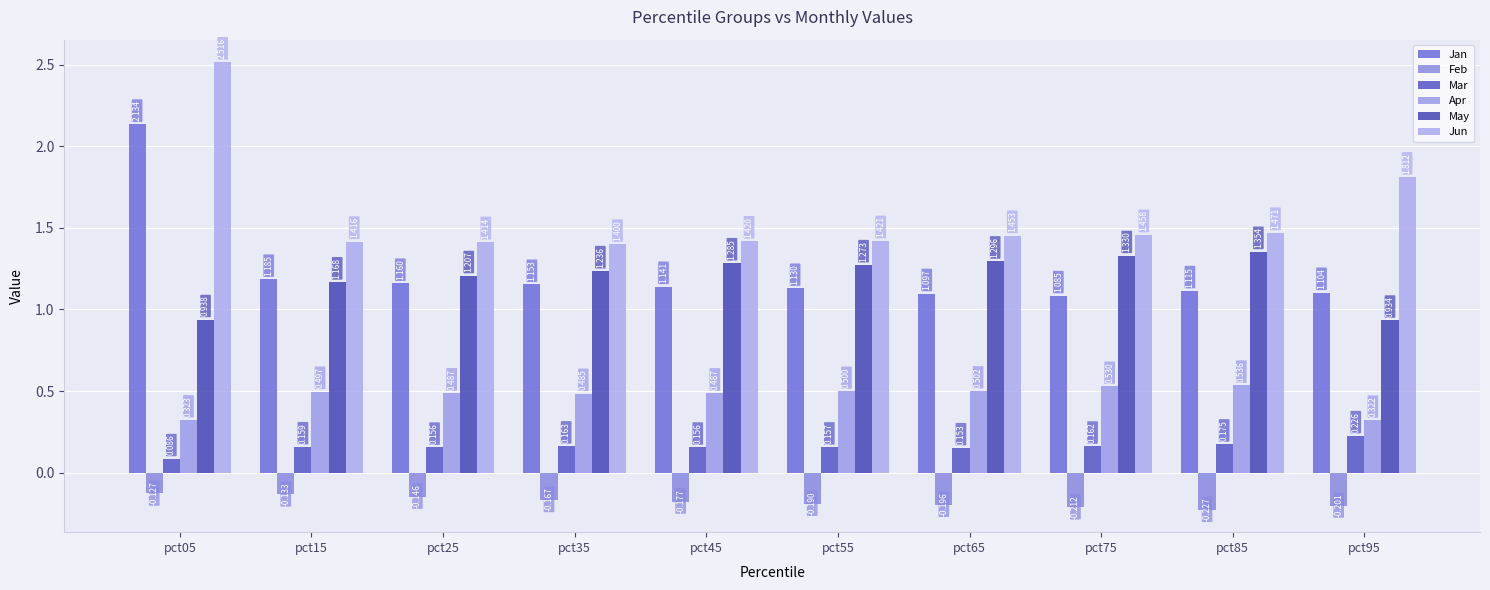

Reading right to left, extract all data points from this chart.

Jan: pct95=1.1	pct85=1.1	pct75=1.1	pct65=1.1	pct55=1.1	pct45=1.1	pct35=1.2	pct25=1.2	pct15=1.2	pct05=2.1
Feb: pct95=-0.2	pct85=-0.2	pct75=-0.2	pct65=-0.2	pct55=-0.2	pct45=-0.2	pct35=-0.2	pct25=-0.1	pct15=-0.1	pct05=-0.1
Mar: pct95=0.2	pct85=0.2	pct75=0.2	pct65=0.2	pct55=0.2	pct45=0.2	pct35=0.2	pct25=0.2	pct15=0.2	pct05=0.1
Apr: pct95=0.3	pct85=0.5	pct75=0.5	pct65=0.5	pct55=0.5	pct45=0.5	pct35=0.5	pct25=0.5	pct15=0.5	pct05=0.3
May: pct95=0.9	pct85=1.4	pct75=1.3	pct65=1.3	pct55=1.3	pct45=1.3	pct35=1.2	pct25=1.2	pct15=1.2	pct05=0.9
Jun: pct95=1.8	pct85=1.5	pct75=1.5	pct65=1.5	pct55=1.4	pct45=1.4	pct35=1.4	pct25=1.4	pct15=1.4	pct05=2.5